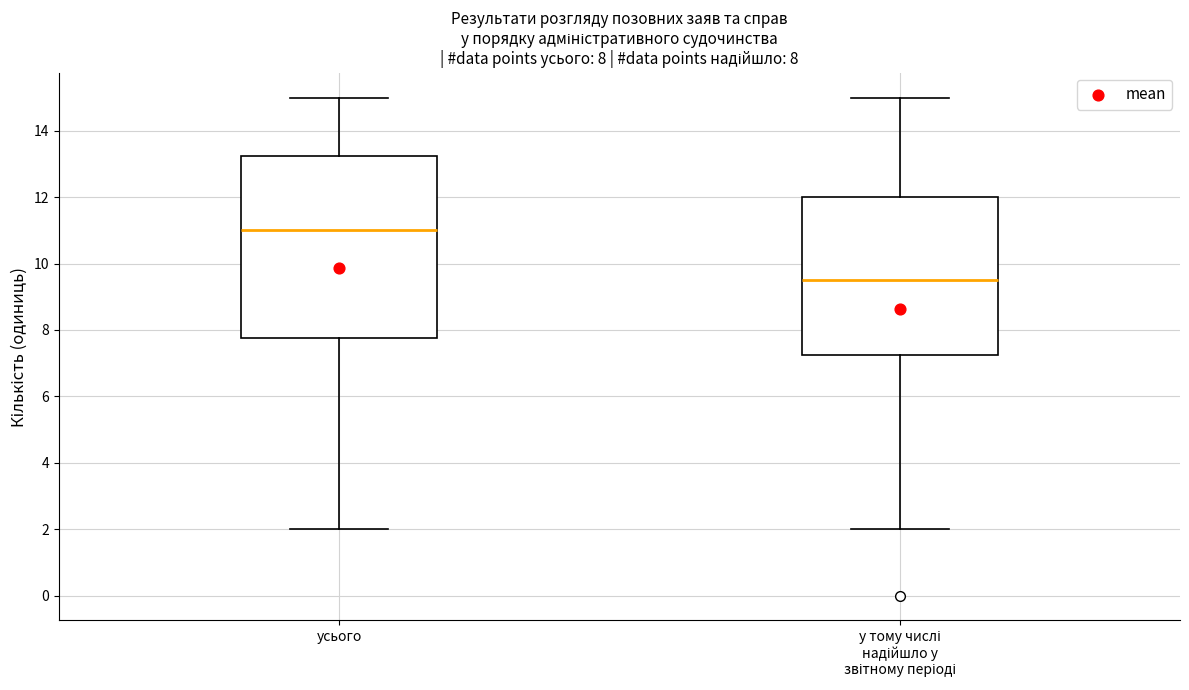

Comparing the boxes themselves (not the whiskers), which one is the tallest?

усього